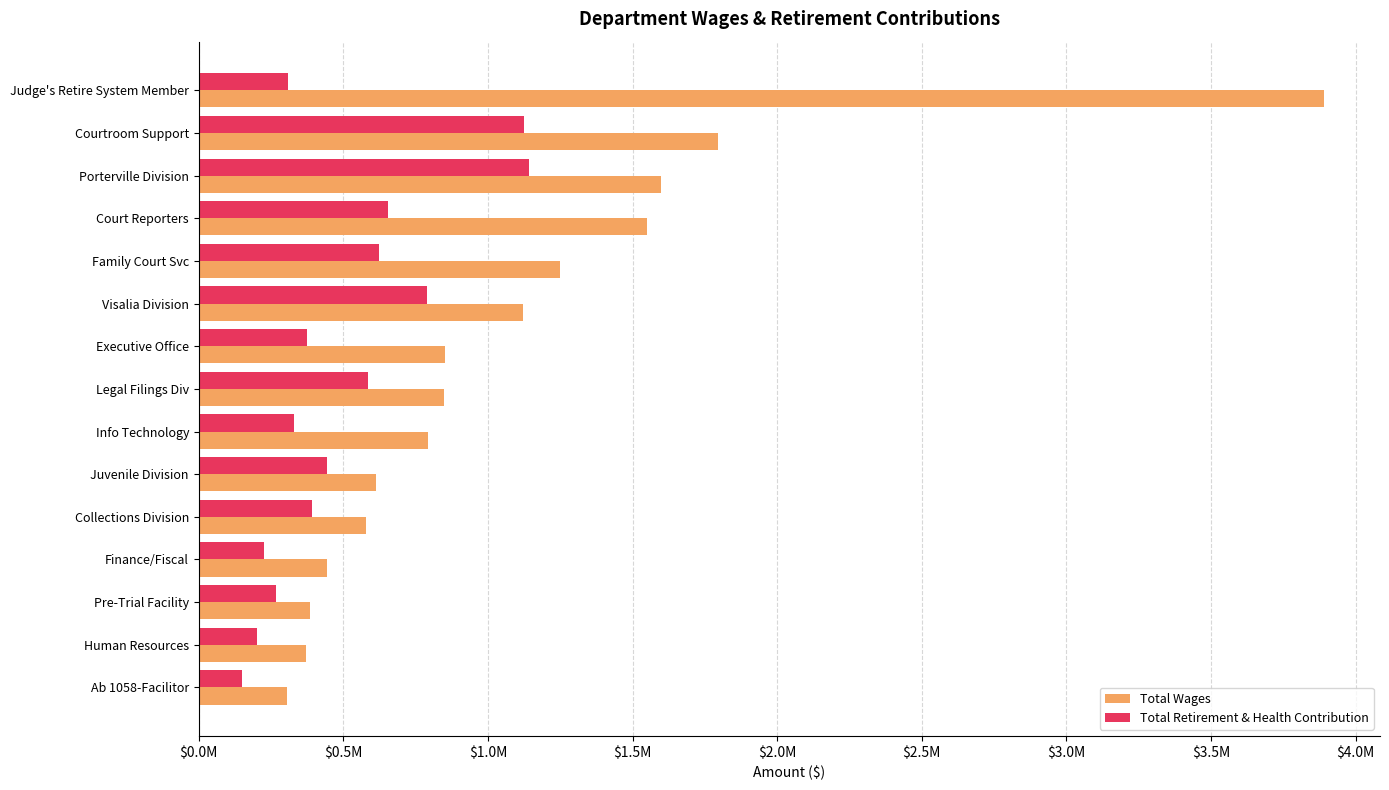

Which series has the largest total across all categories?

Total Wages